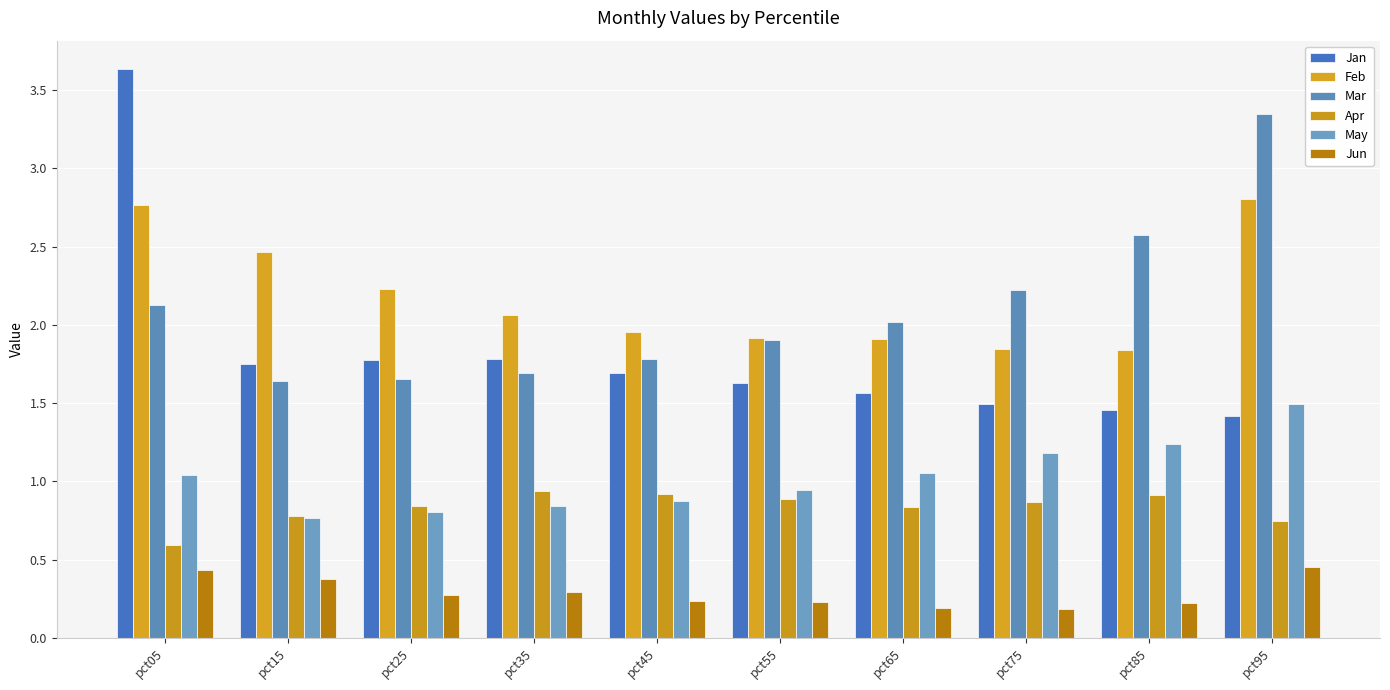

Between pct15 and pct65, which is larger?

pct15